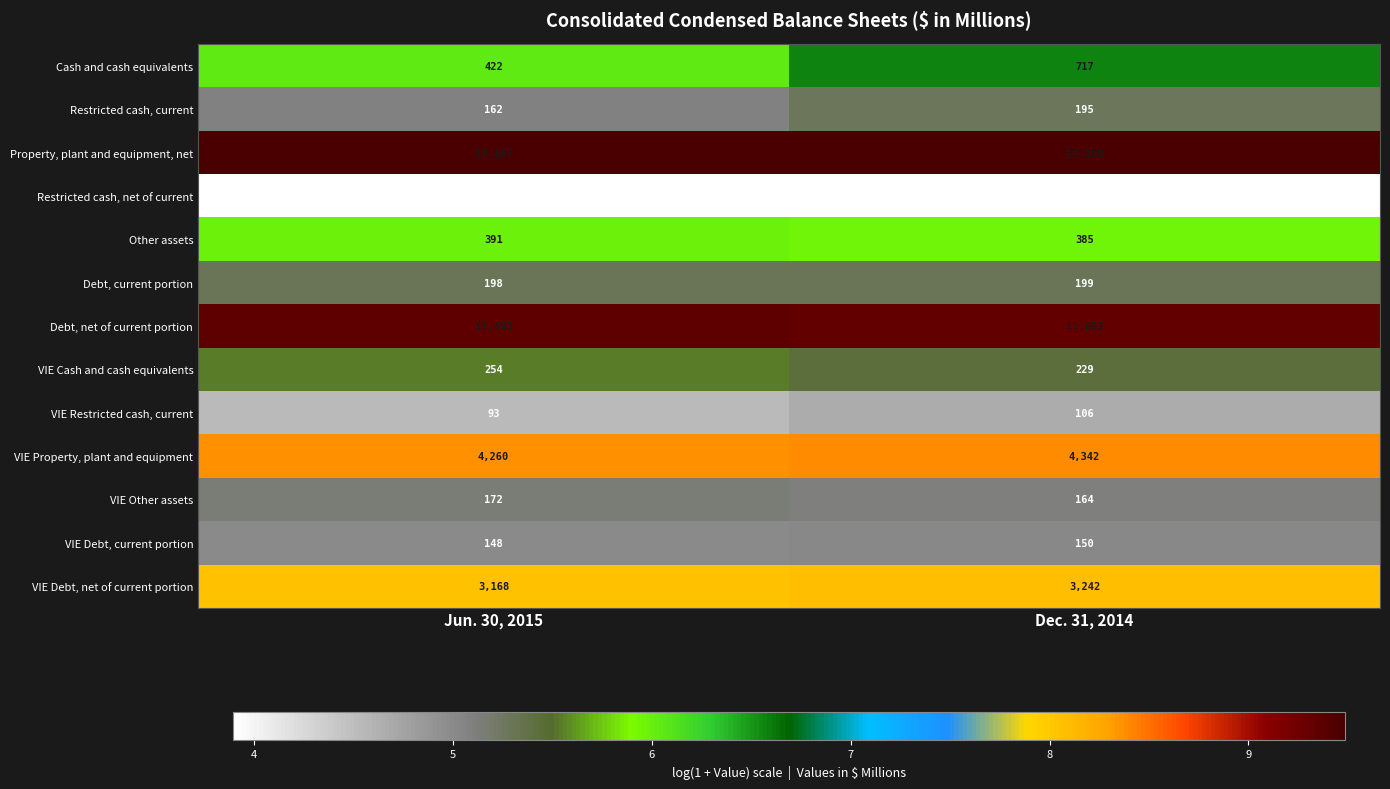

What is the total value across all series at Dec. 31, 2014?

34051